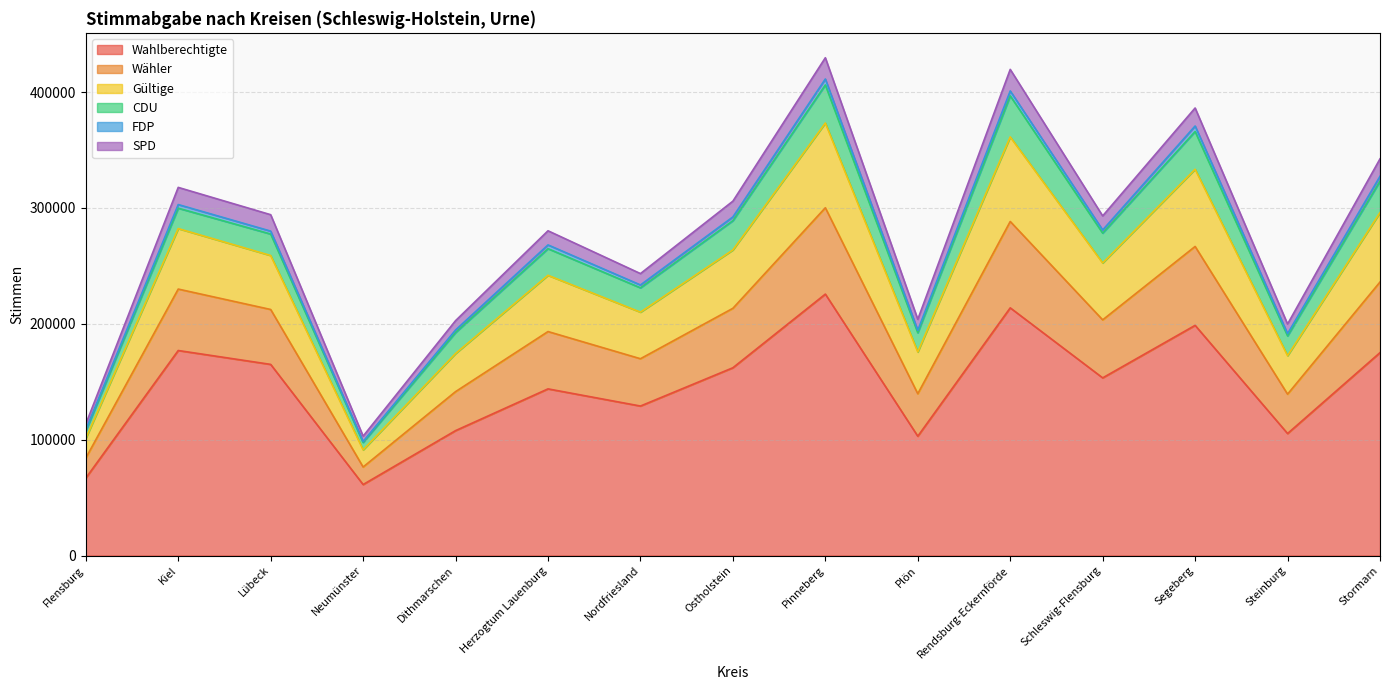

The value of Wahlberechtigte at Nordfriesland is 208740. True or false?

False